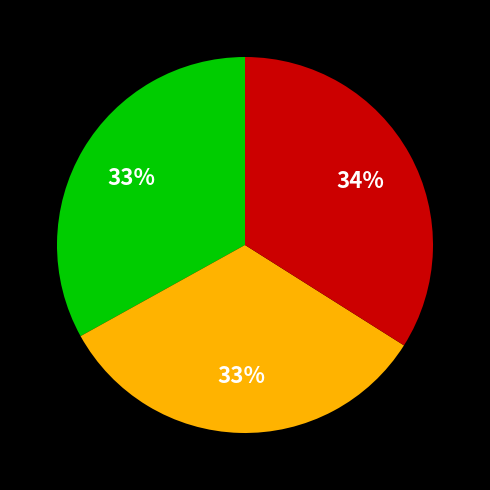

Is there any slice that represents more than half of the pie?

No